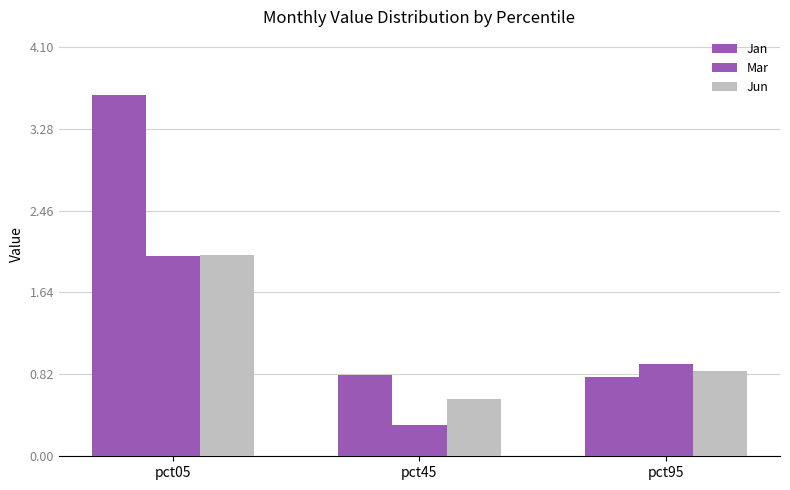

Which series changed the most between pct05 and pct95?

Jan